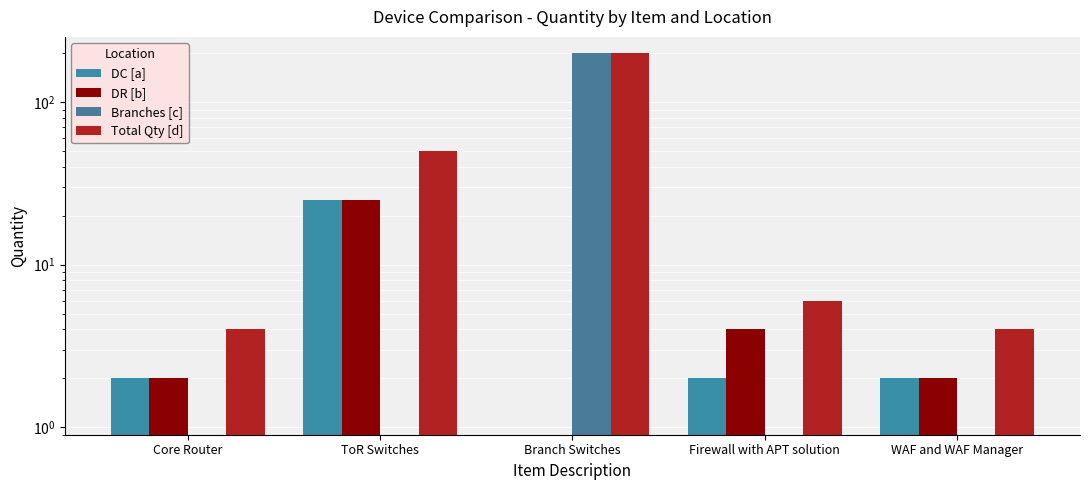

How many distinct data groups are displayed?

4